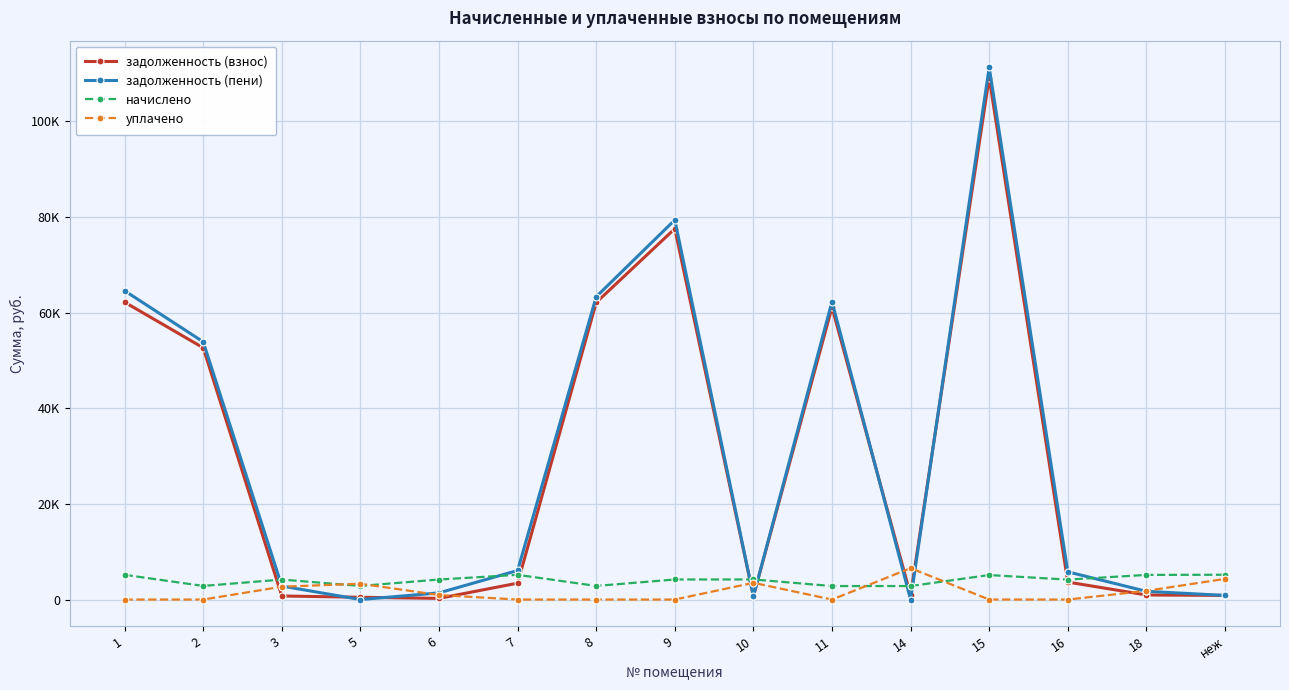

Reading left to right, transcribe all the data shown in this chart.

задолженность (взнос): 1=62204.1	2=52664.4	3=747.1	5=476.5	6=244.6	7=3428.0	8=62136.8	9=77573.3	10=700.3	11=61138.9	14=941.7	15=109154.2	16=3655.1	18=955.6	неж=864.4
задолженность (пени): 1=64591.0	2=53907.8	3=2821.6	5=0.0	6=1395.9	7=6078.2	8=63345.3	9=79404.9	10=698.9	11=62339.5	14=0.0	15=111339.4	16=5796.9	18=1722.2	неж=862.8
начислено: 1=5173.1	2=2848.3	3=4180.0	5=2848.3	6=4187.7	7=5173.0	8=2848.3	9=4195.4	10=4203.1	11=2825.2	14=2825.2	15=5126.9	16=4172.3	18=5157.7	неж=5188.4
уплачено: 1=0.0	2=0.0	3=2685.1	5=3310.2	6=942.5	7=0.0	8=0.0	9=0.0	10=3502.6	11=0.0	14=6565.2	15=0.0	16=0.0	18=1815.9	неж=4323.7